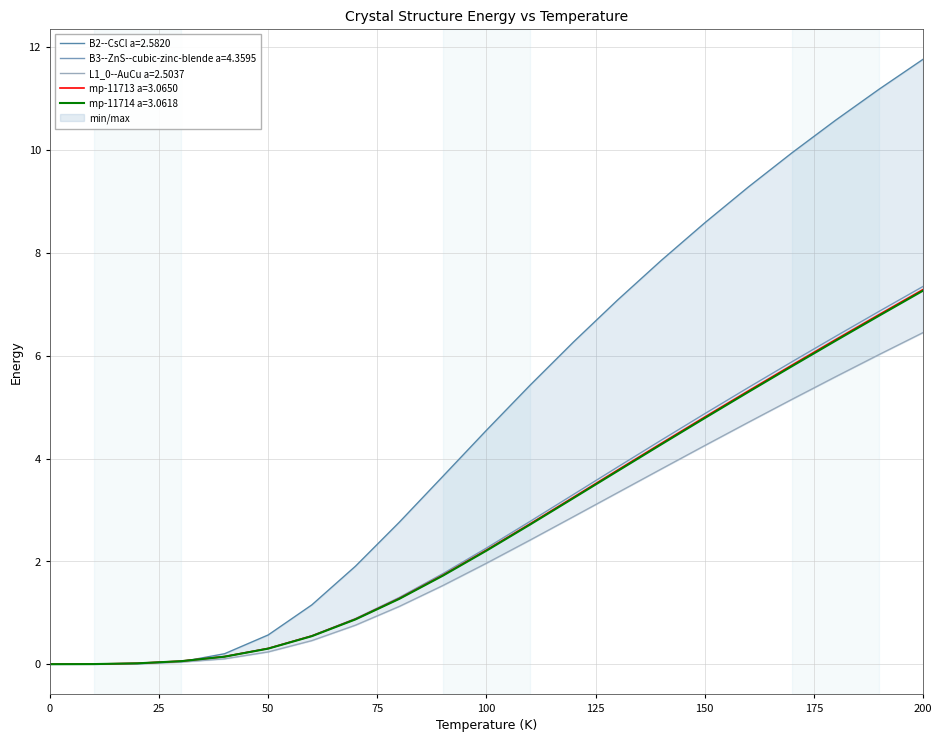

Which category has the highest value in the mp-11713 a=3.0650 series?

200